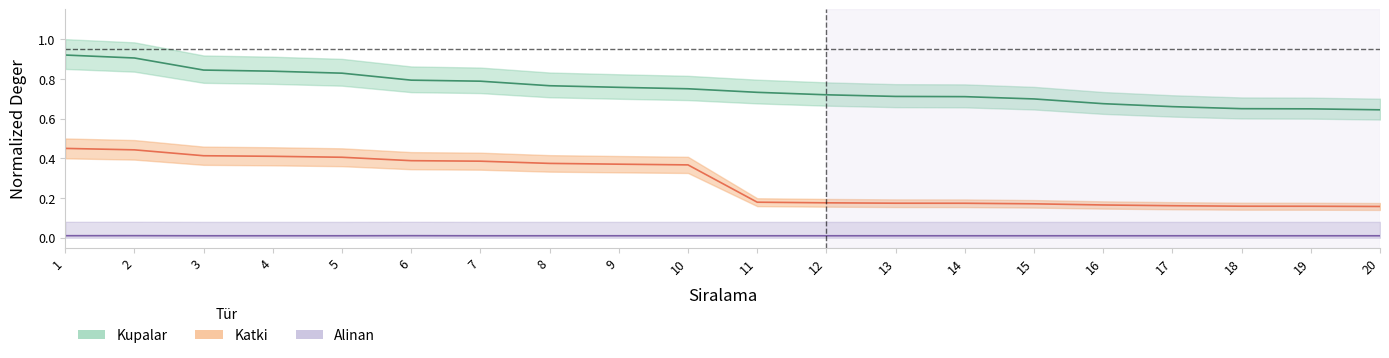

What is the average value of the Kupalar series?

0.8